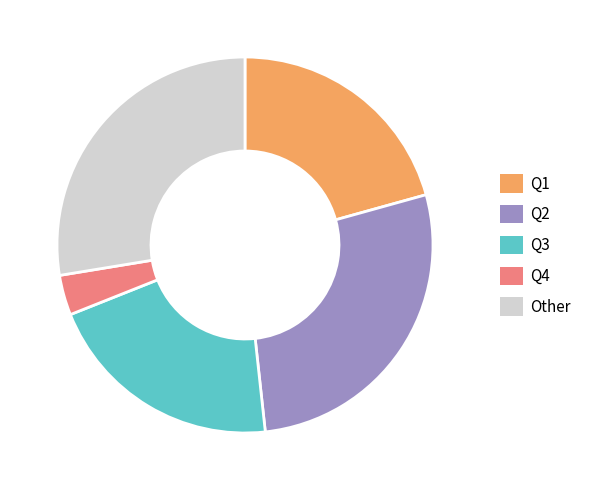

Is there a majority slice in this chart?

No